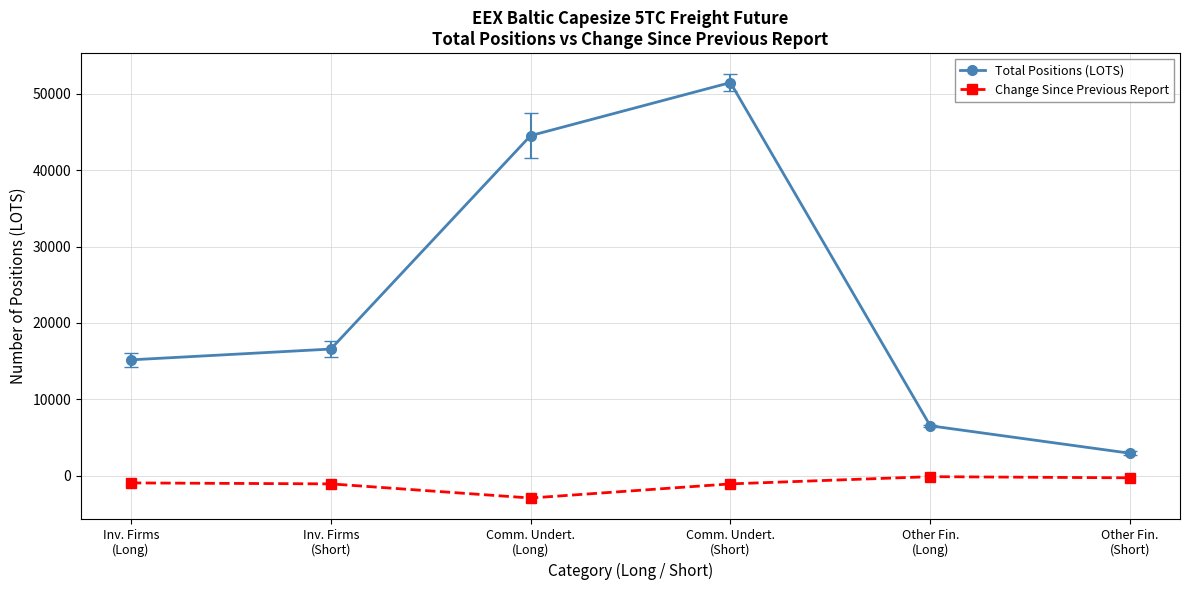

True or false: Change Since Previous Report and Total Positions (LOTS) cross at least once.

False